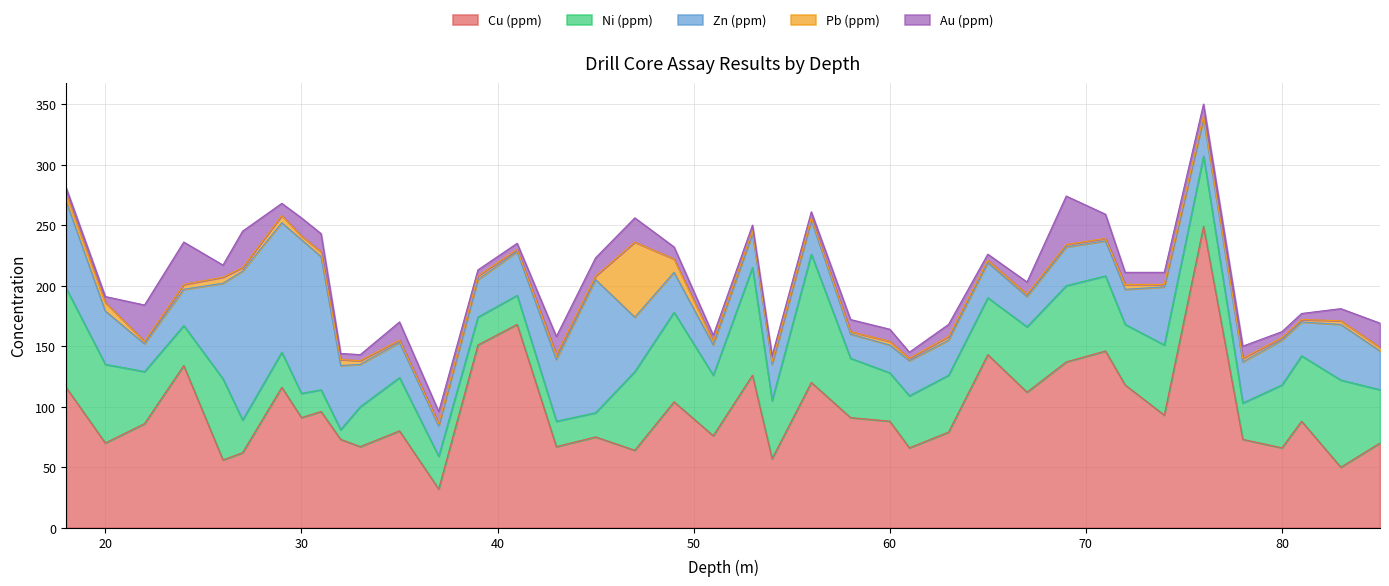

Is it true that Cu (ppm) equals 42 at 81?

False